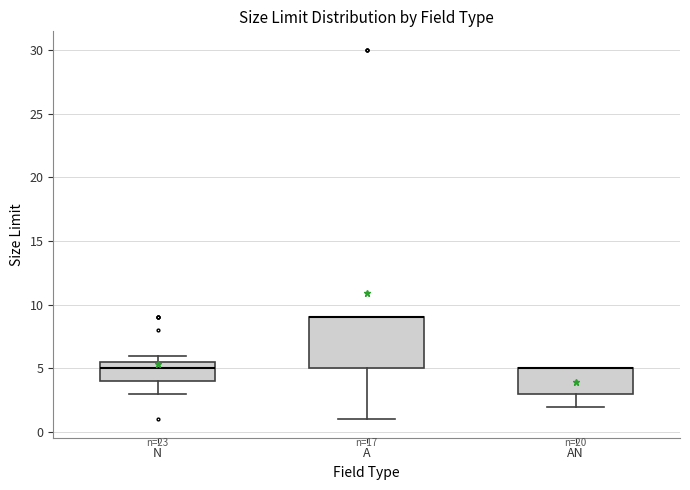

Which box is the tallest, from its lower edge to its upper edge?

A